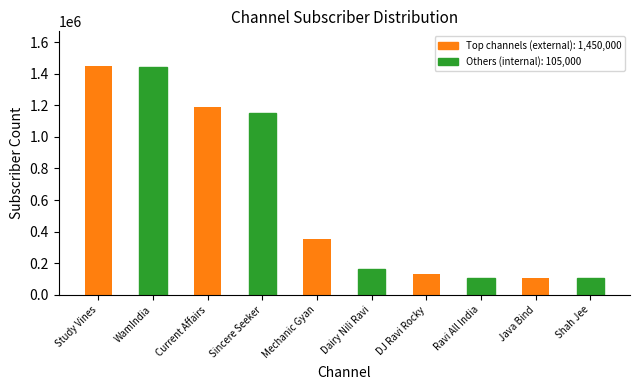

What is the minimum value shown in the chart?

105000